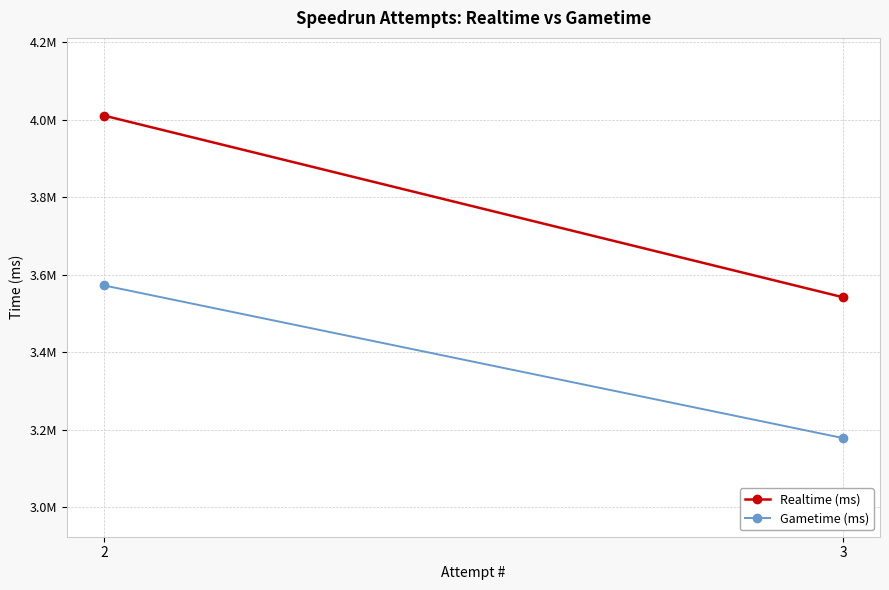

The Realtime (ms) series shows 5411838 at 2. True or false?

False